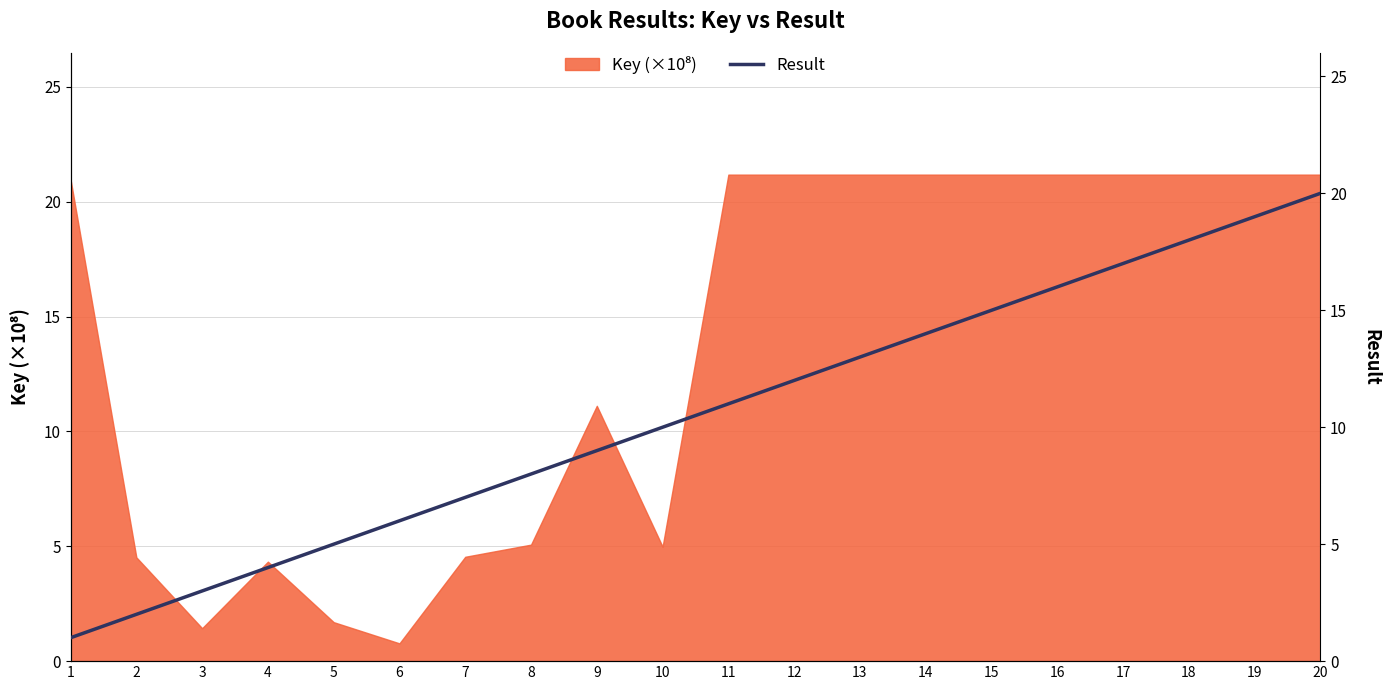

What is the smallest value displayed?

1